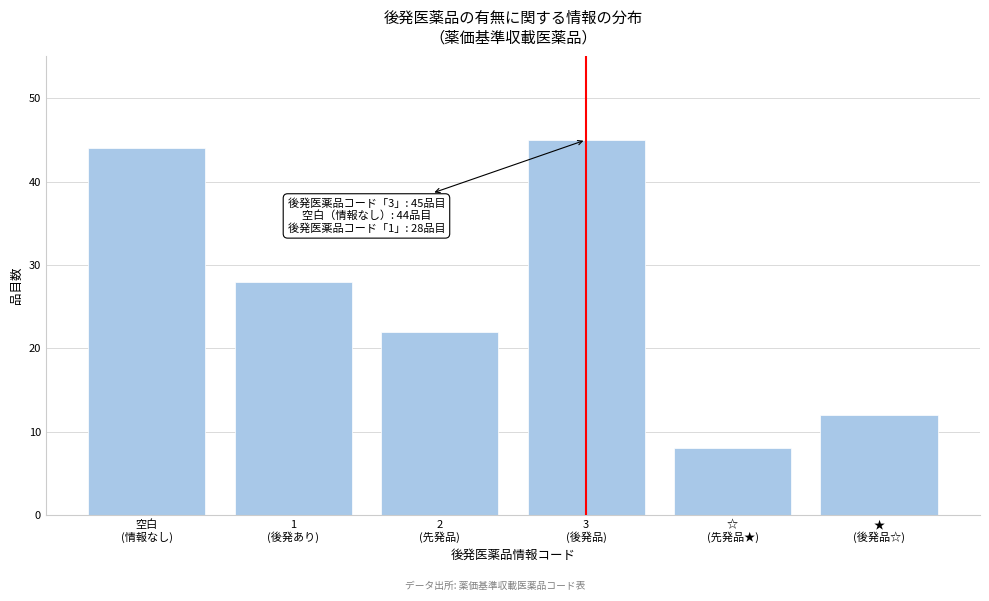

Reading left to right, what are all the values shown in this chart?

44	28	22	45	8	12